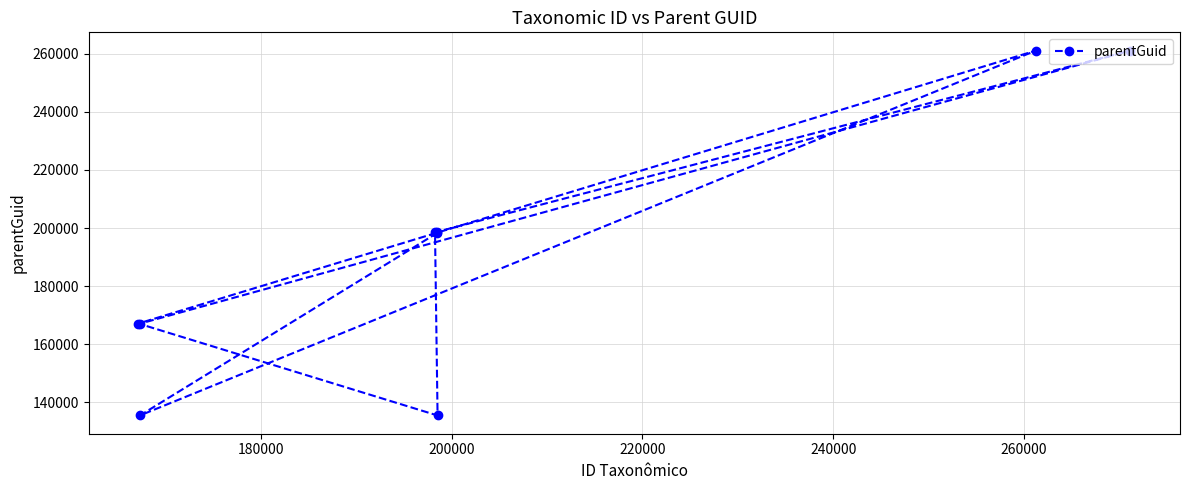

How many distinct data groups are displayed?

1